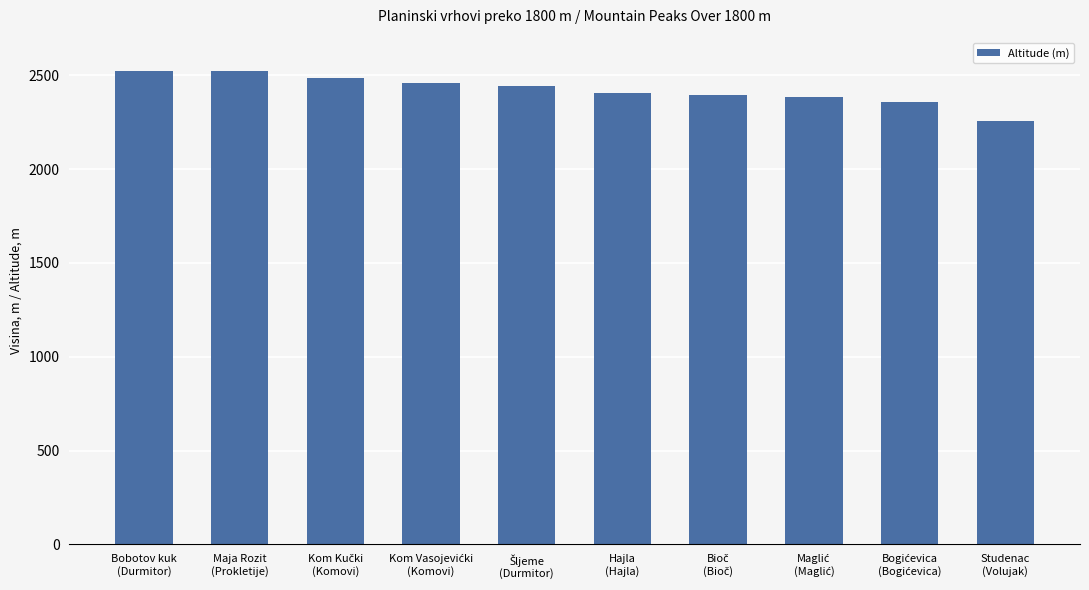

What is the smallest value displayed?

2254